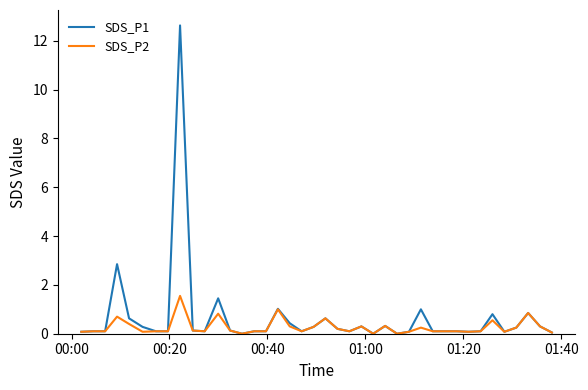

Which series has the largest range (max minus min)?

SDS_P1